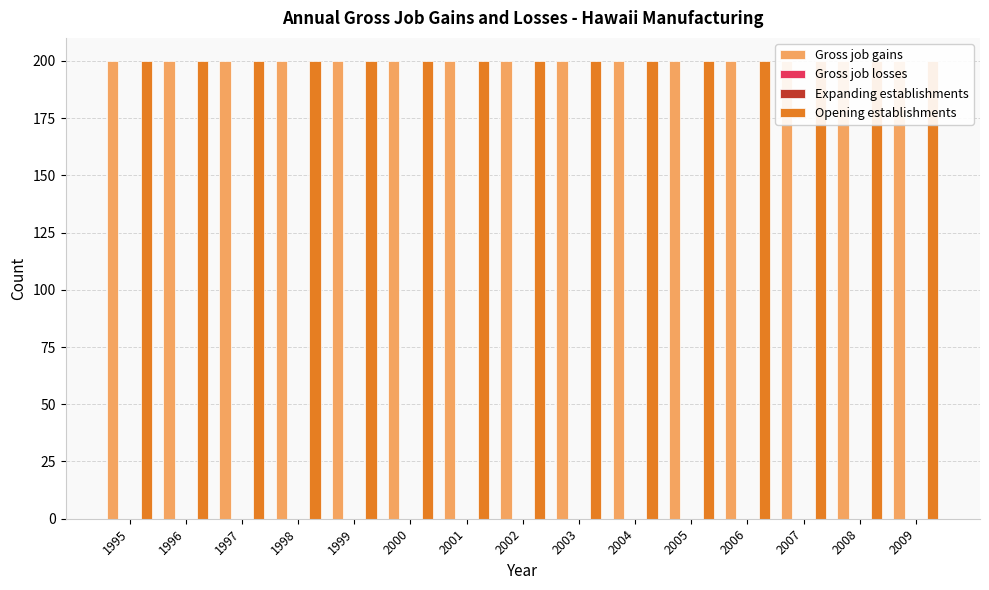

Which label corresponds to the largest value in the chart?

1995